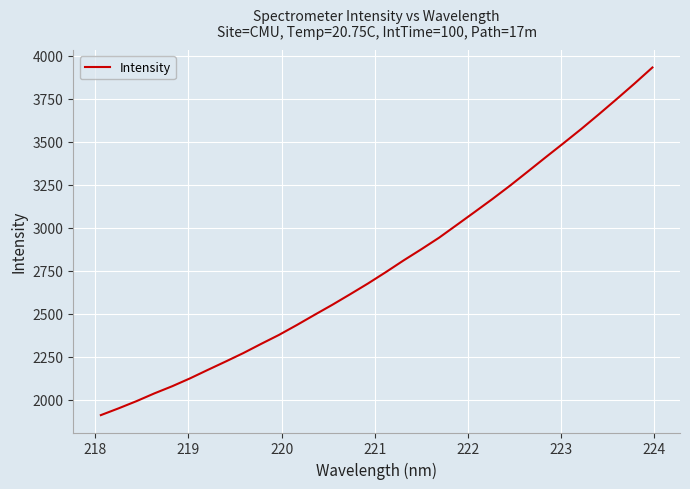

What is the minimum value shown in the chart?

1910.9